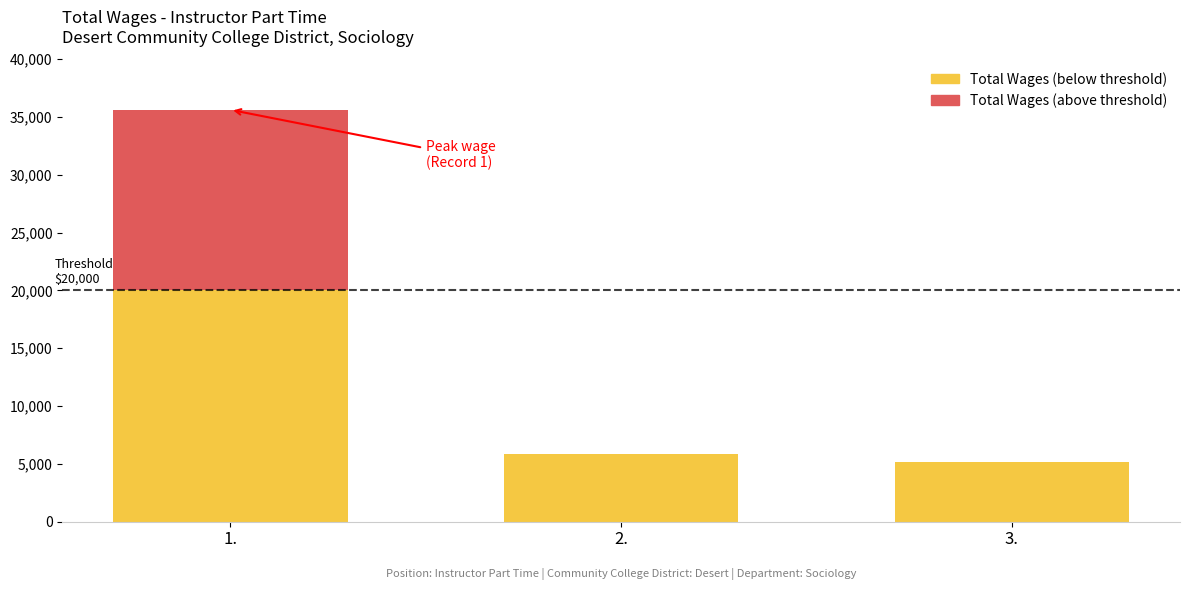

At which category is the sum across all series the highest?

1.